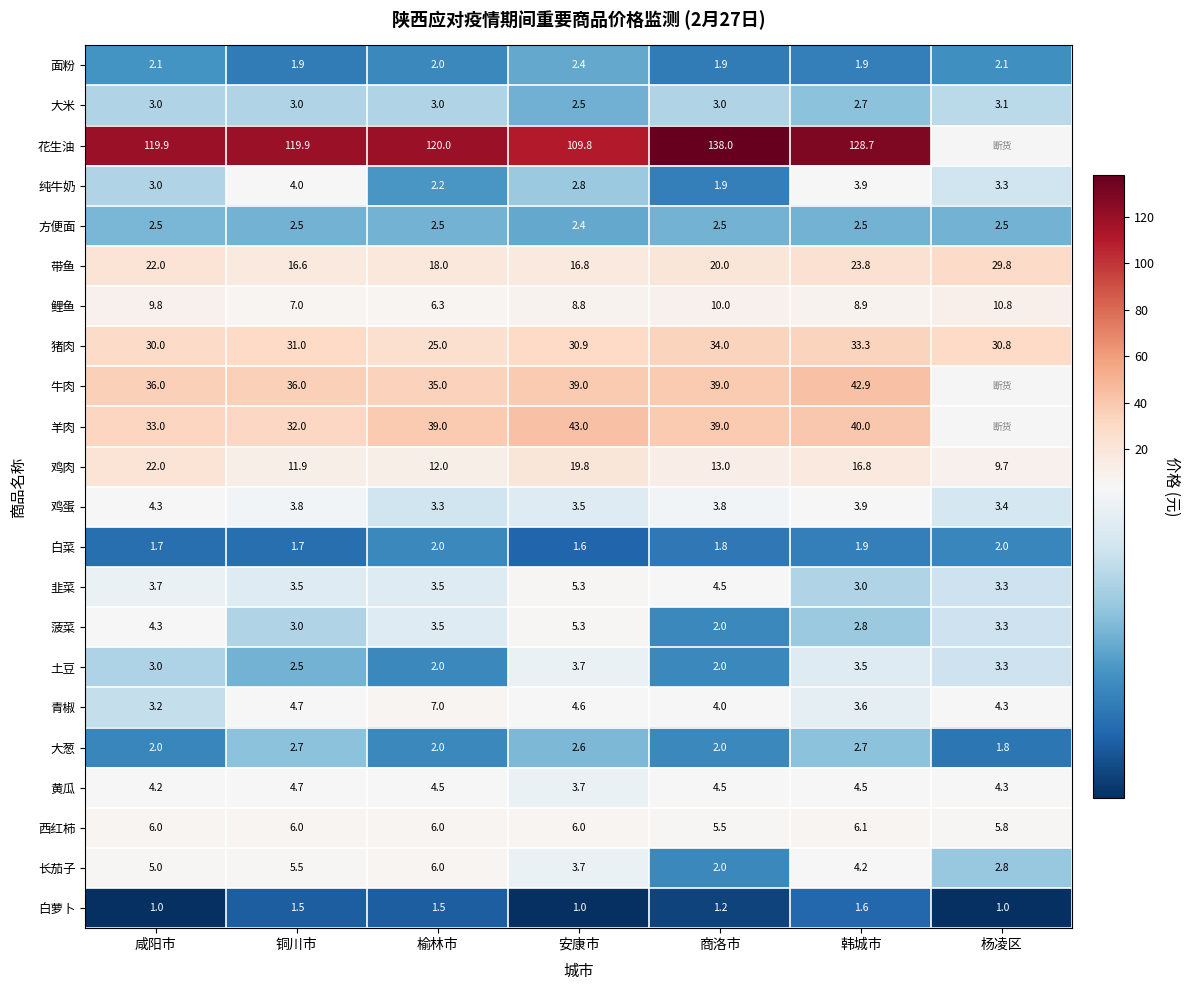

Is the value of 羊肉 at 韩城市 greater than the value of 大葱 at 安康市?

Yes